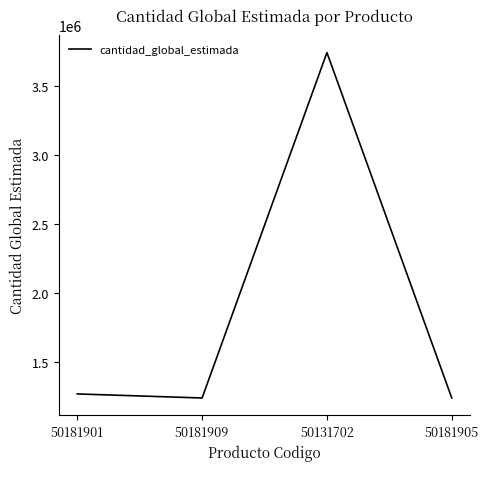

What is the difference between the maximum and minimum values?

2506990